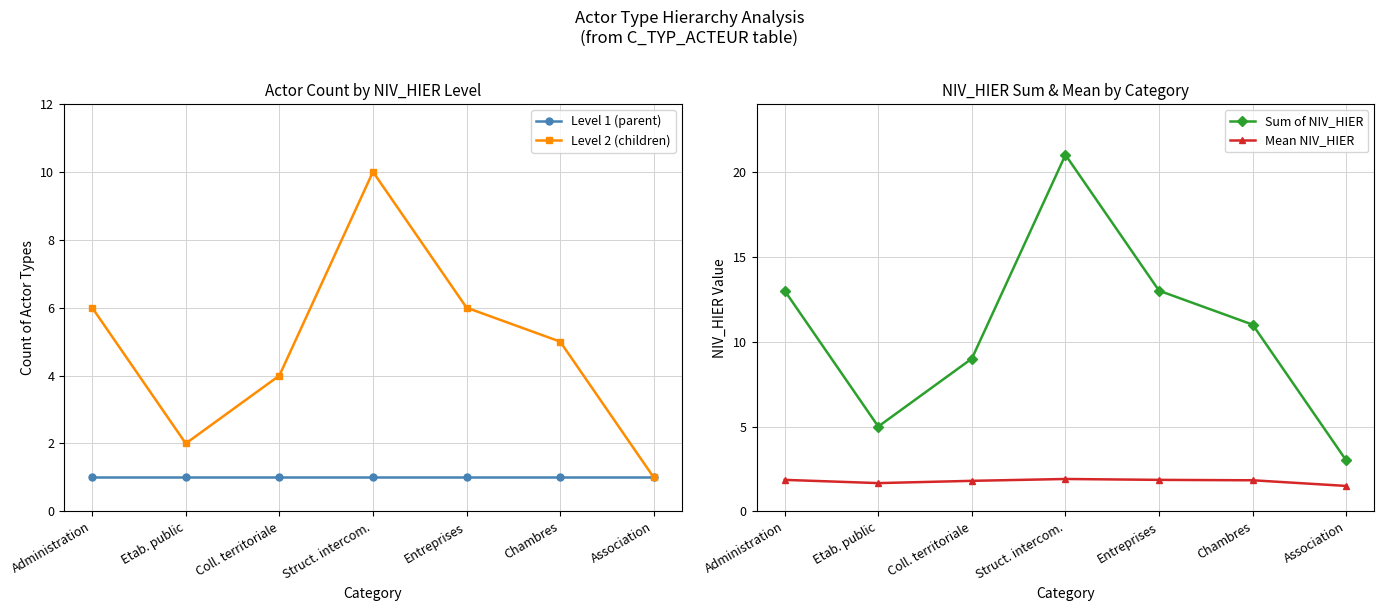

What is the label of the 2nd point from the left?

Etab. public